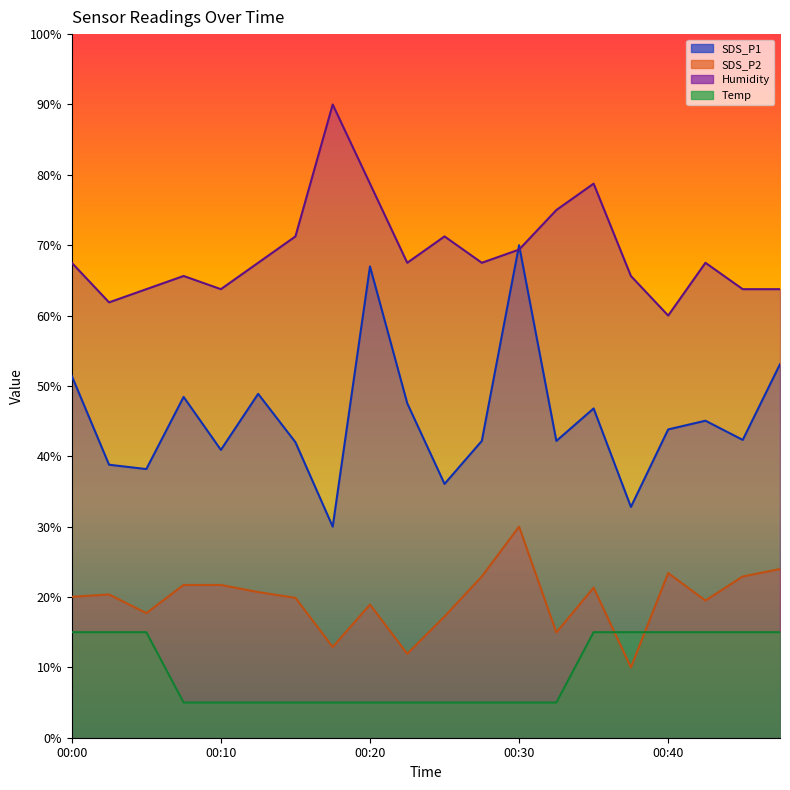

At which category is the sum across all series the highest?

00:30